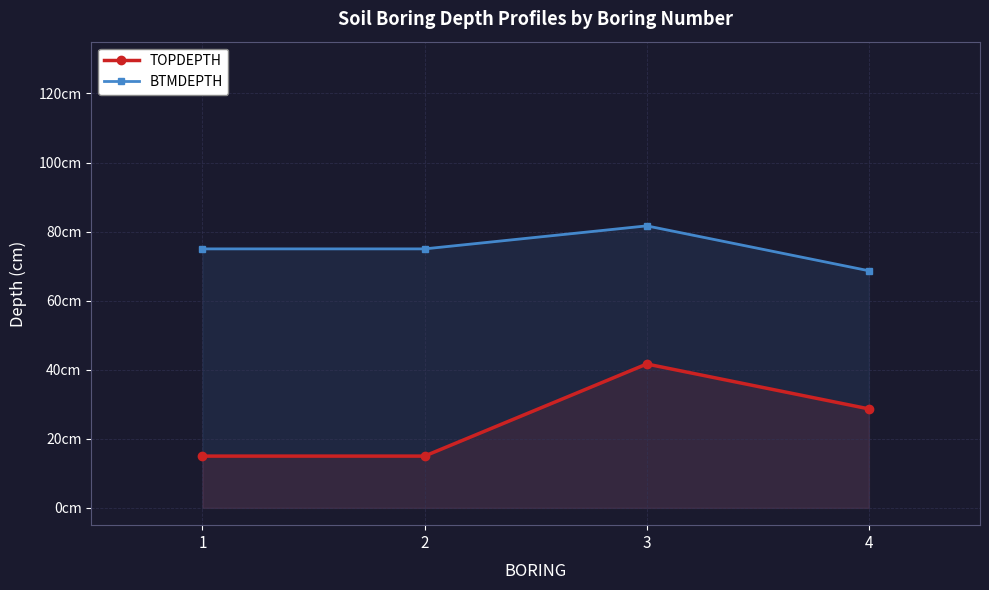

What is the value of the BTMDEPTH point at the 1st from the left?

75.0